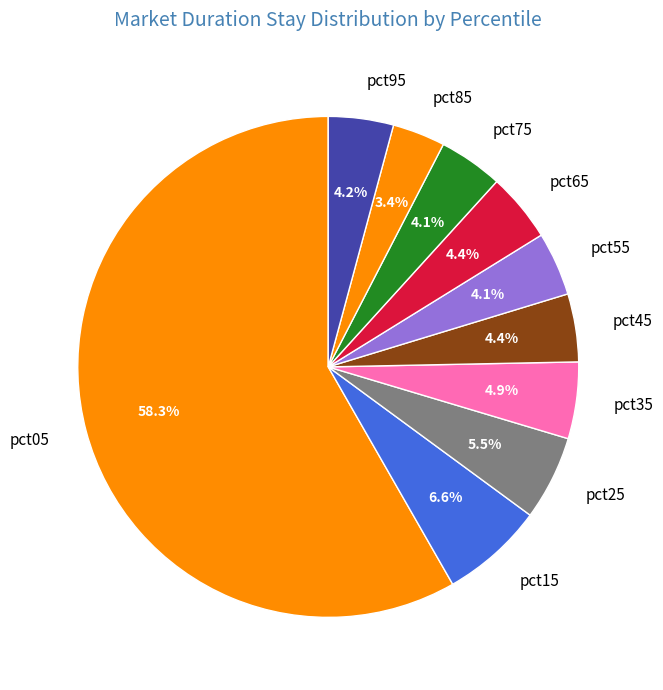

The pct55 slice represents 18% of the pie. True or false?

False